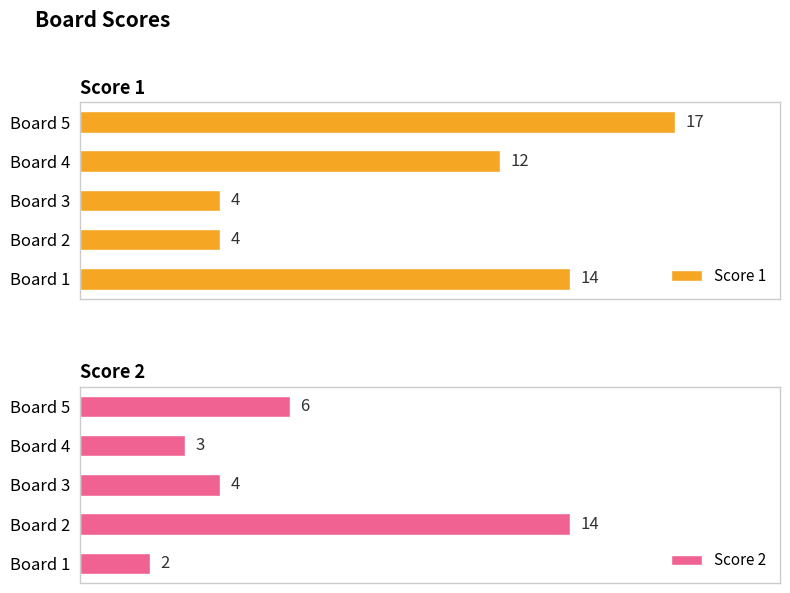

At which label is Score 2 closest to 8?

Board 5